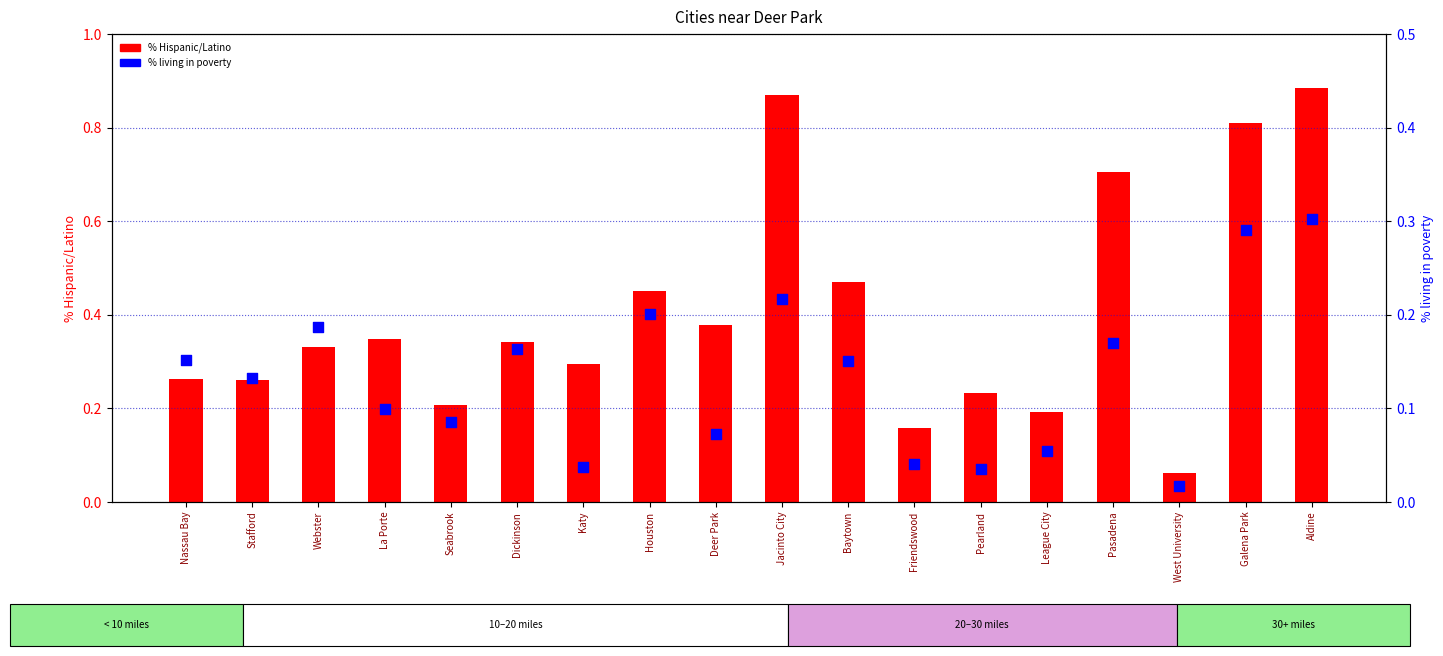

Which series contains the highest Y value?

% Hispanic/Latino